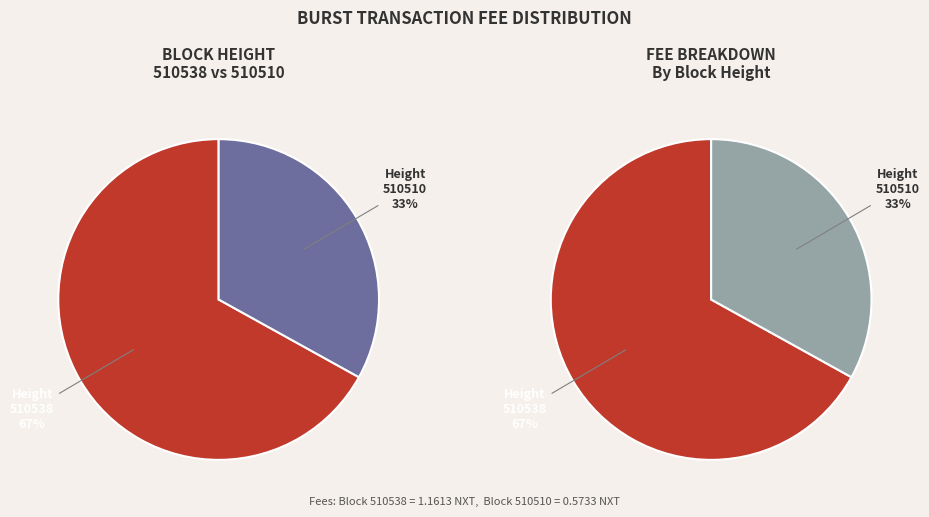

What is the ratio of the value at 510510 to the value at 510538?

0.5